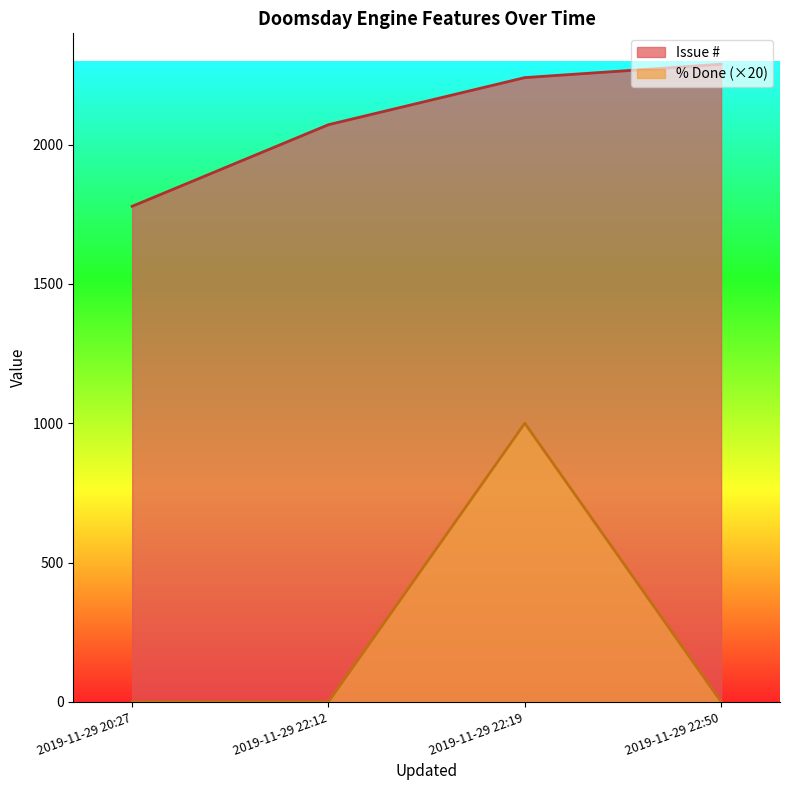

The value of % Done (×20) at 2019-11-29 20:27 is -397. True or false?

False